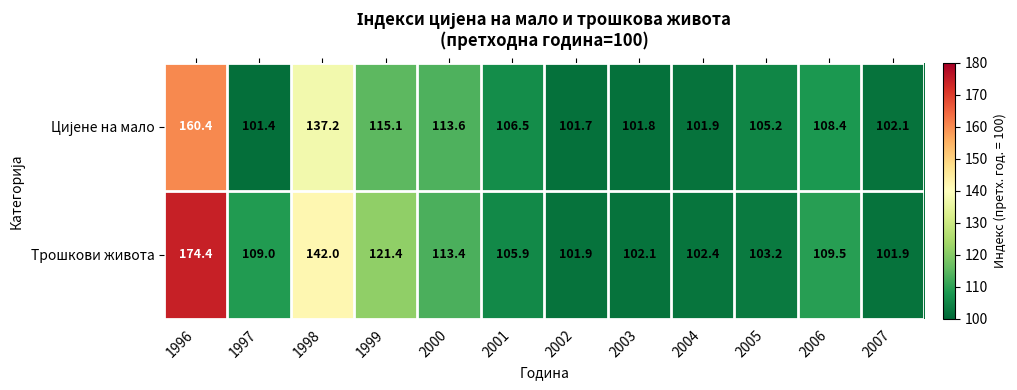

What is the difference between the maximum and second lowest values in the Трошкови живота series?

72.5